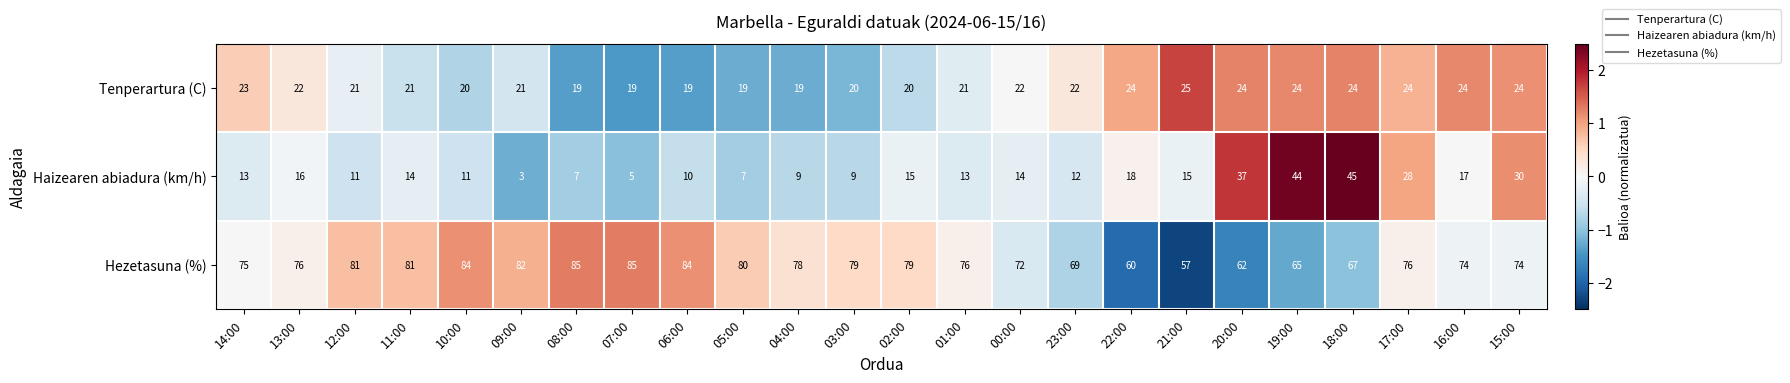

What is the maximum value for Haizearen abiadura (km/h)?

45